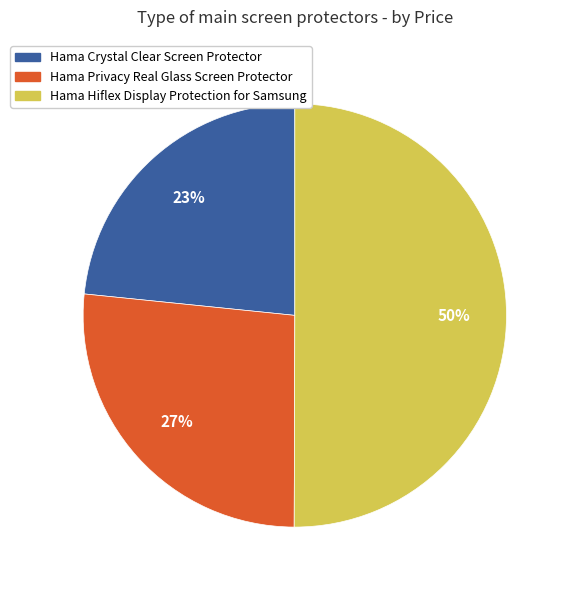

Which category has the biggest portion of the pie?

Hama Hiflex Display Protection for Samsung